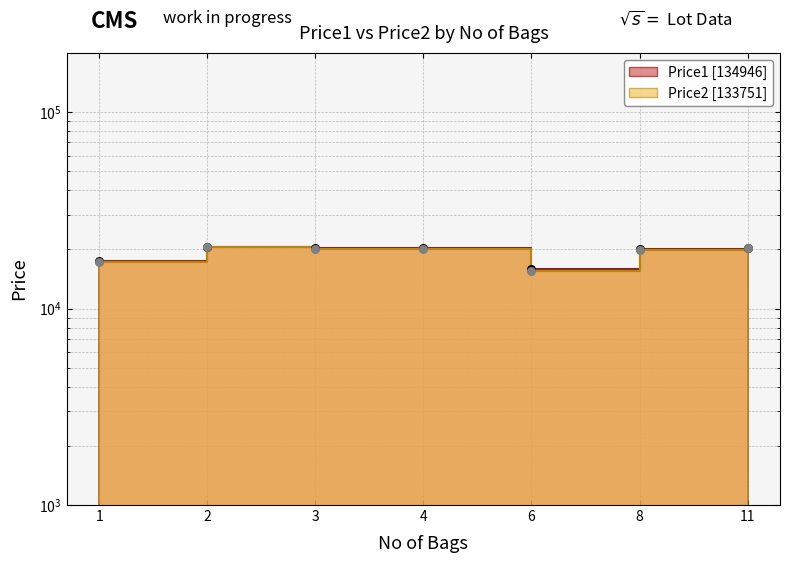

Which series contains the highest Y value?

Price1